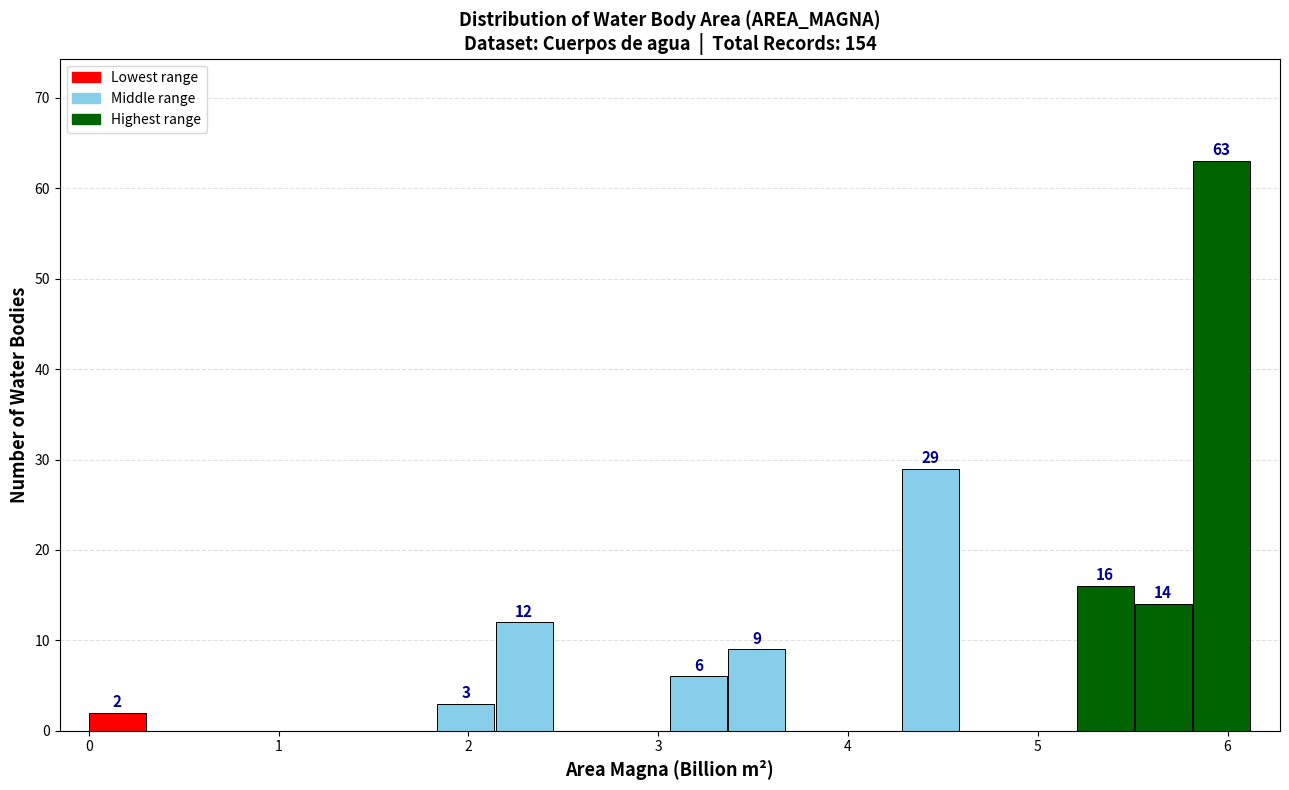

Around what value on the x-axis is the tallest bar? Give the approximate position of its centre, as read against the axis.

6.0